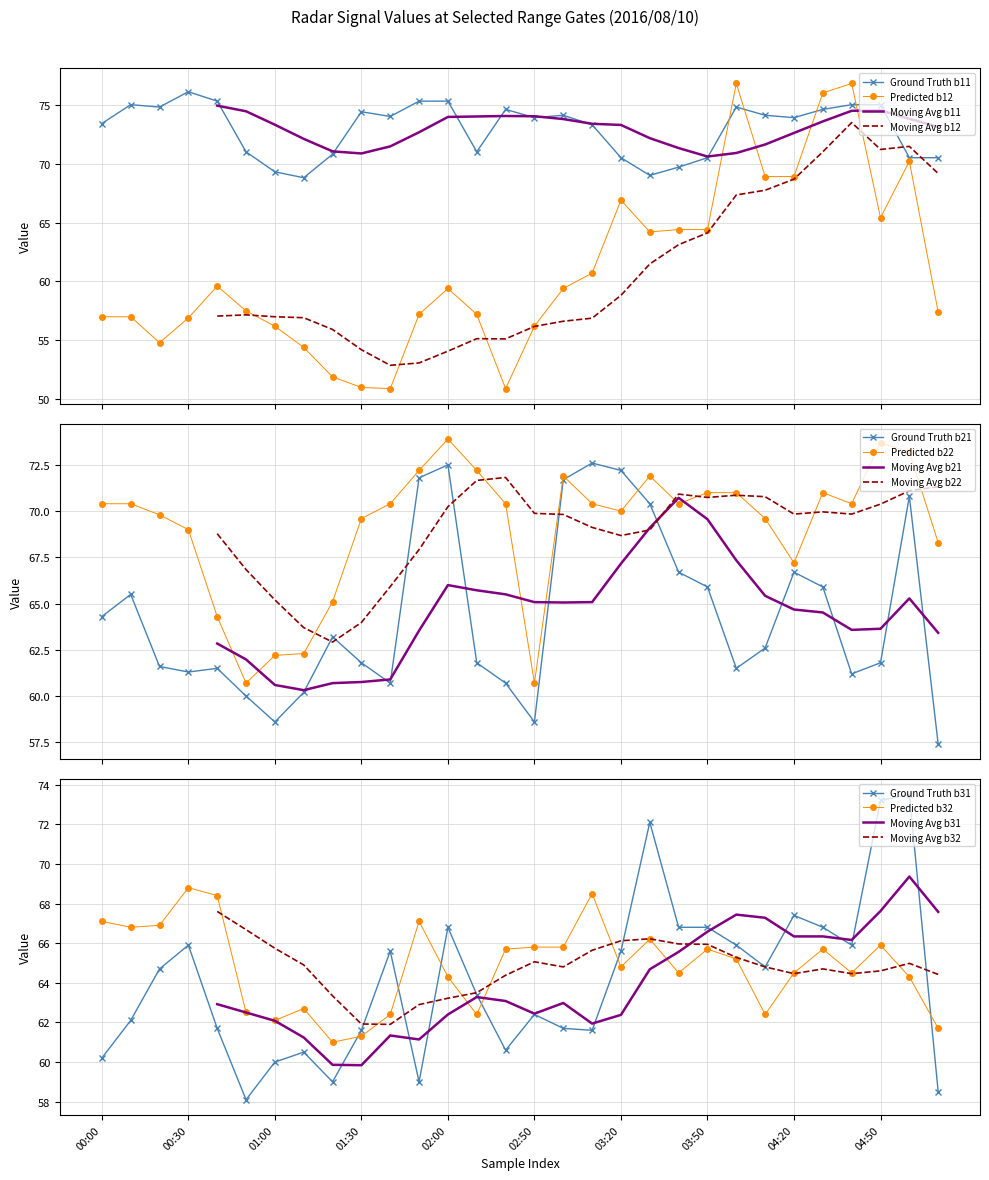

The value of 2.638 at 00:40 is 110.4. True or false?

False